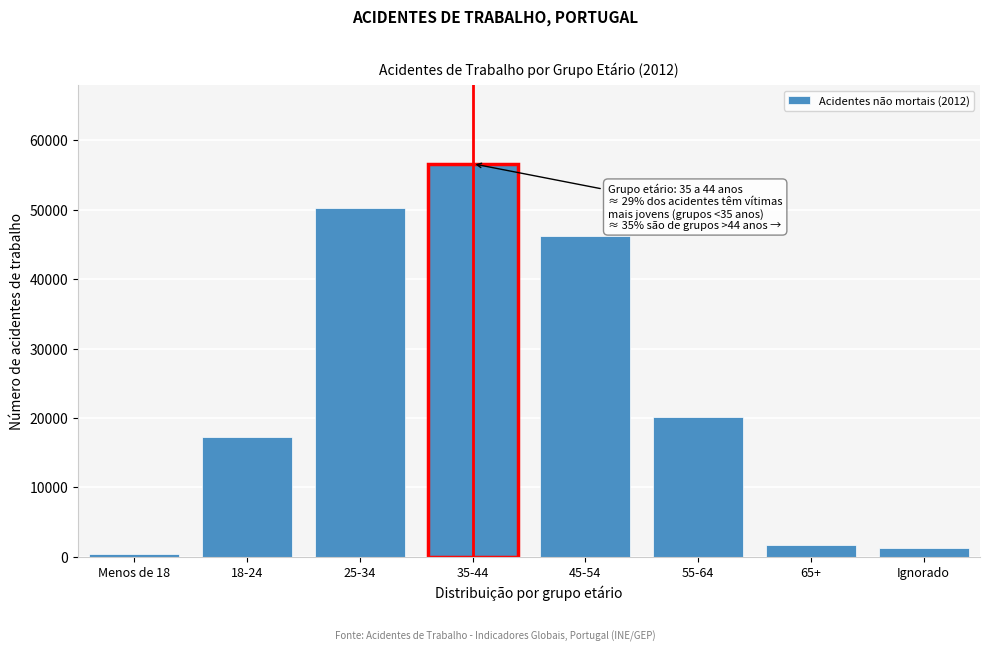

Reading left to right, list all the values displayed in this chart.

Menos de 18=343.6	18-24=17277.6	25-34=50190.4	35-44=56630.3	45-54=46176.2	55-64=20150.4	65+=1643.7	Ignorado=1198.9